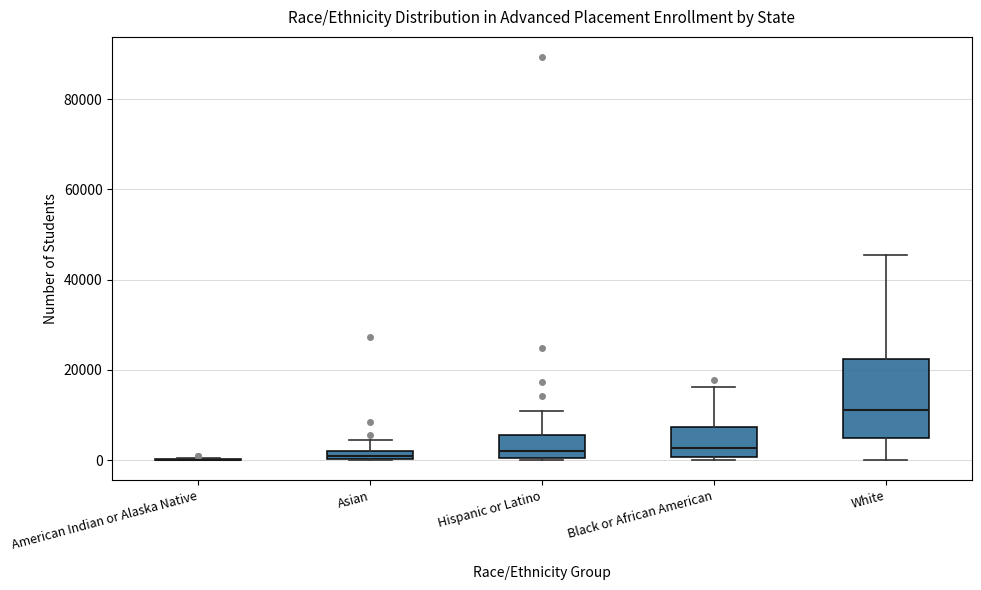

Comparing the boxes themselves (not the whiskers), which one is the tallest?

White